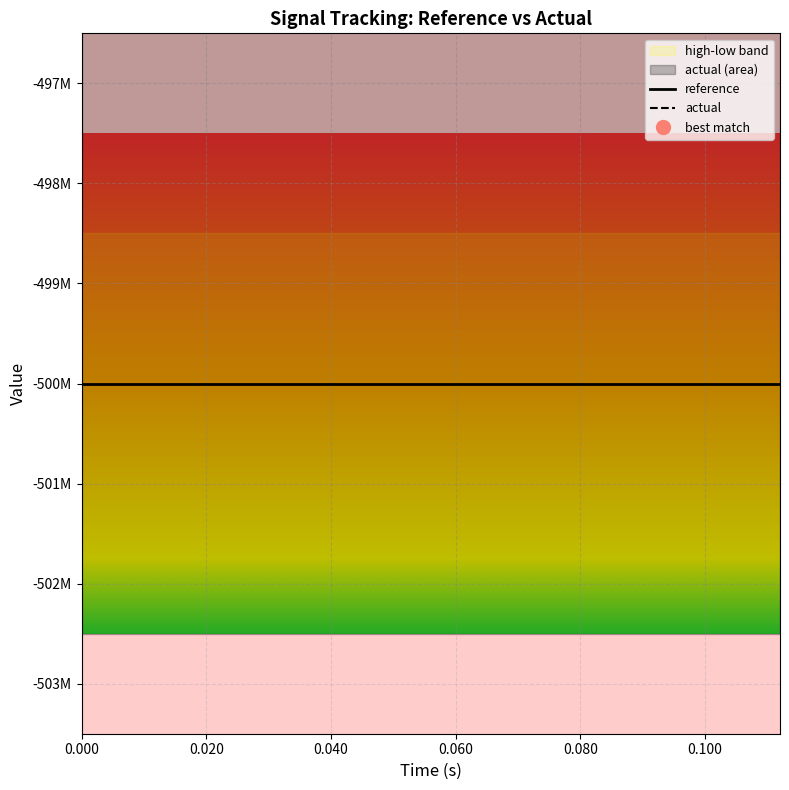

Which series has the largest total across all categories?

actual